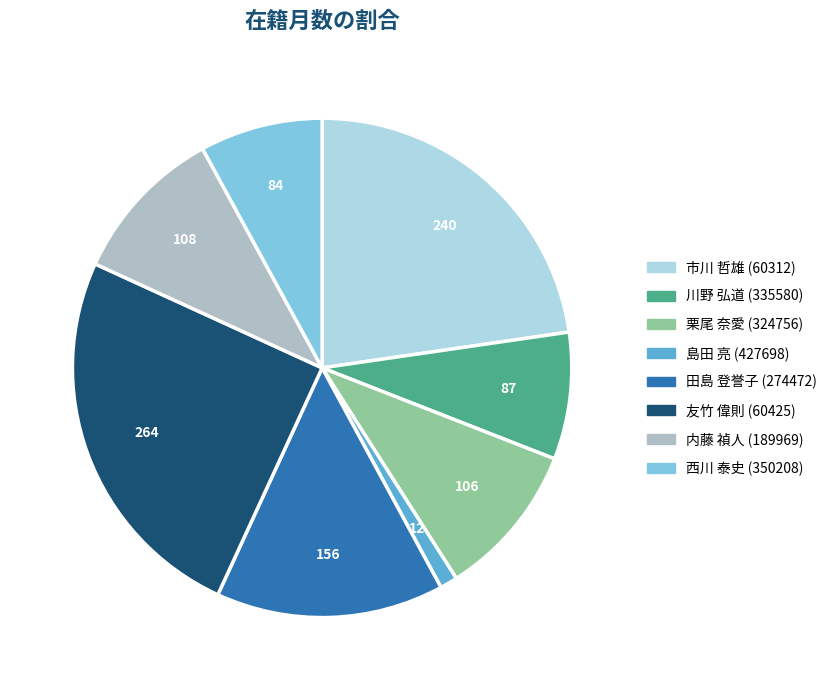

What is the ratio of the value at 田島 登誉子 (274472) to the value at 島田 亮 (427698)?

13.0